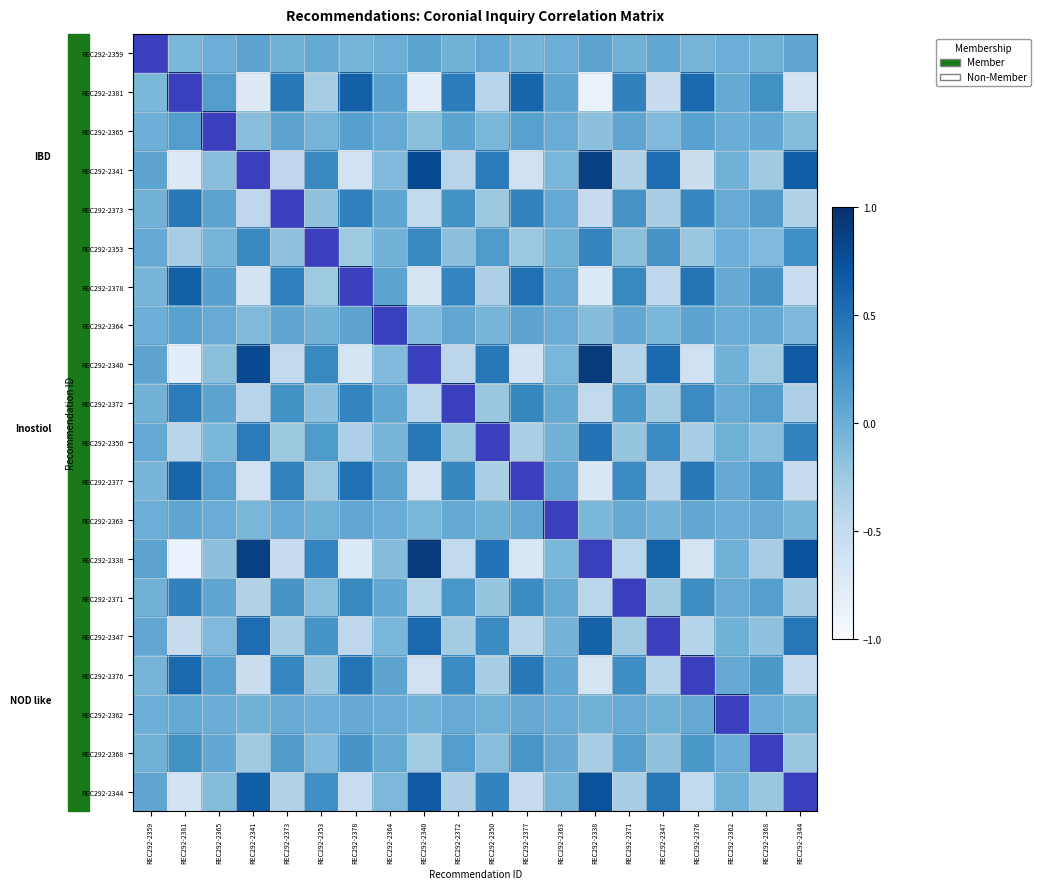

At how many categories does at least one series exceed 0?

20